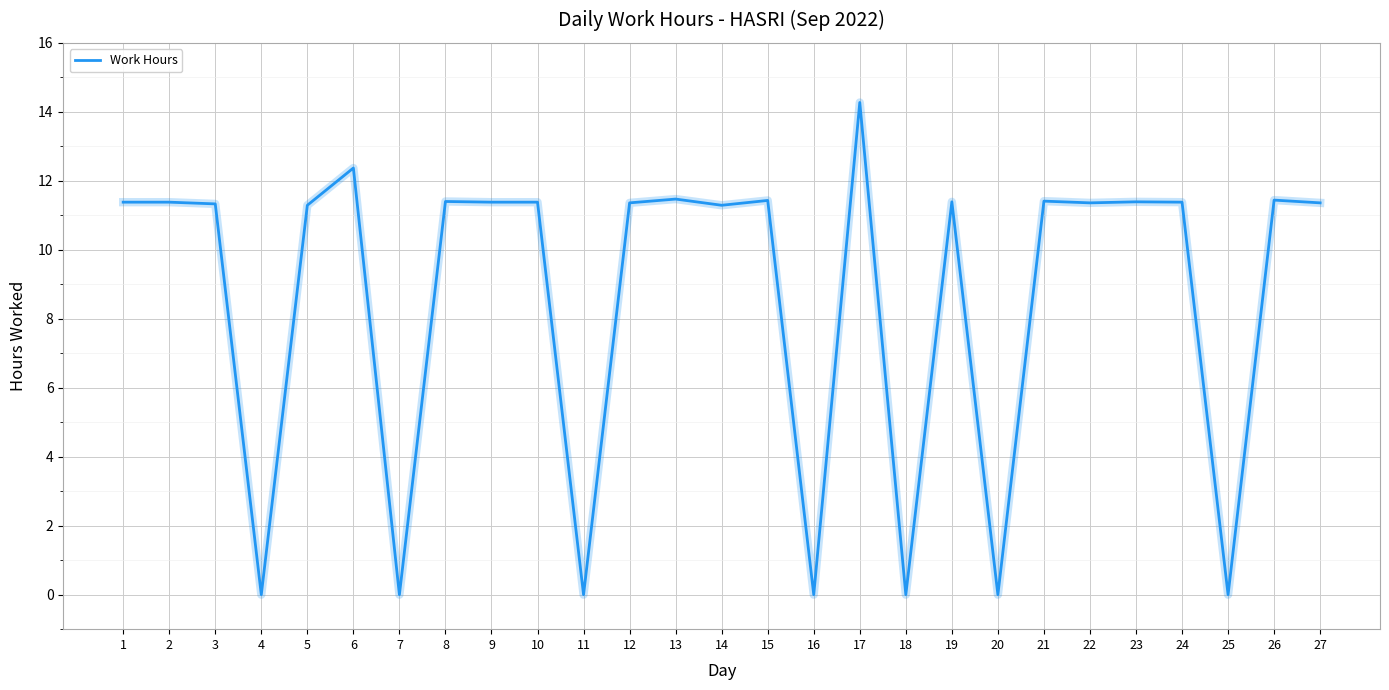

What is the difference between the maximum and minimum values?

14.3